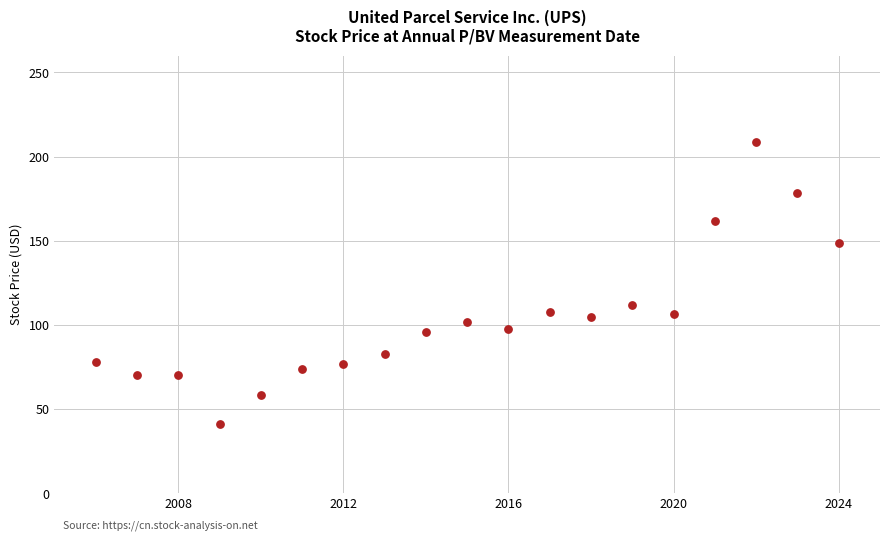

What Y value in the scatter plot is closest to 125?

111.8